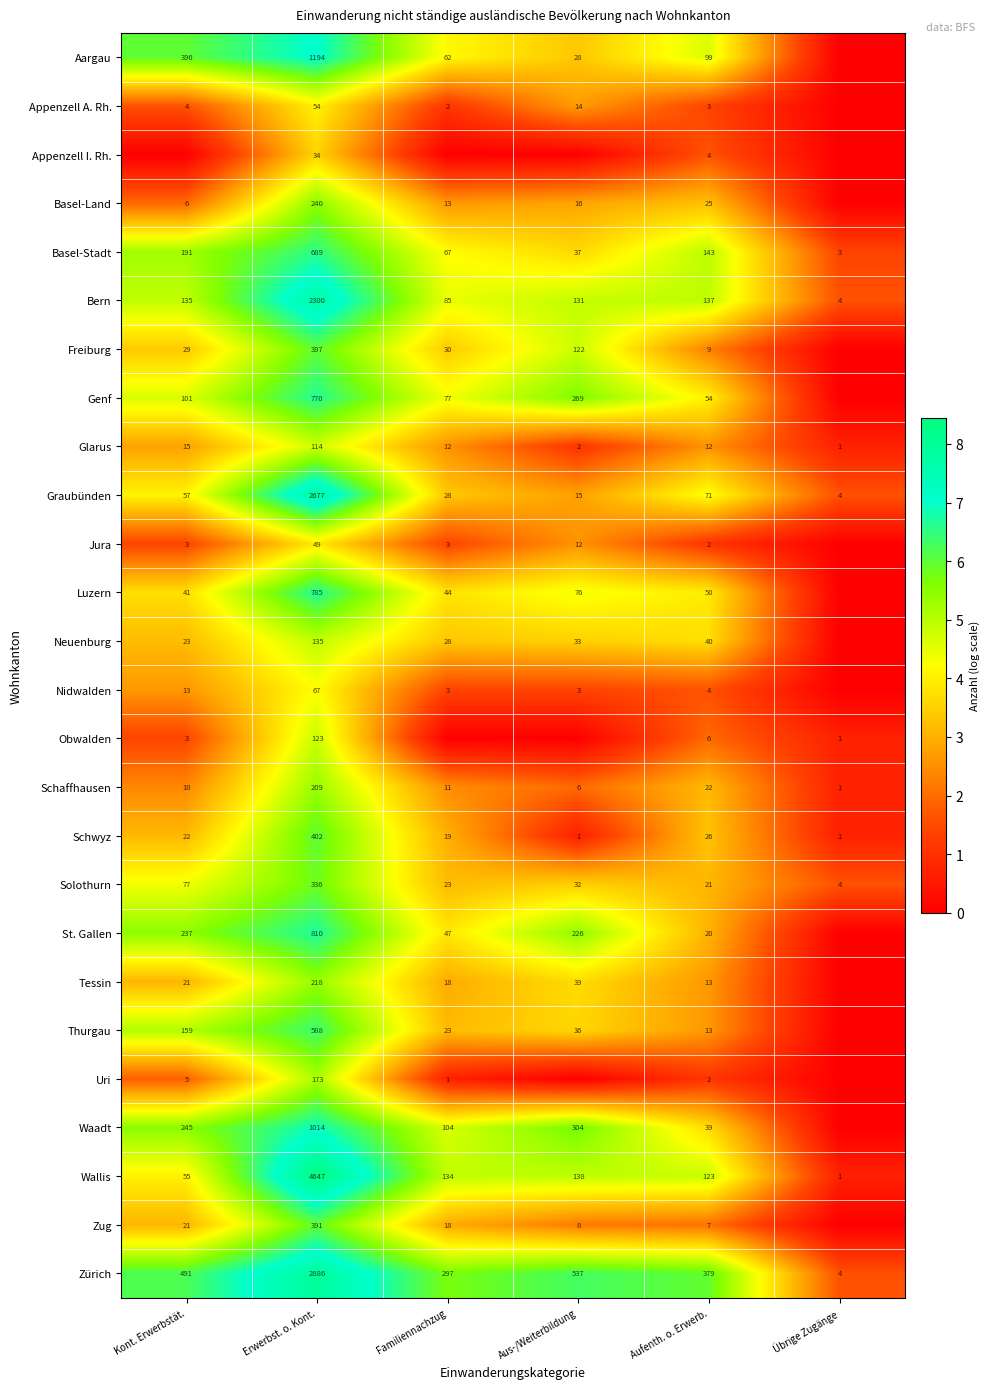

The Waadt series shows 7.7 at Familiennachzug. True or false?

False